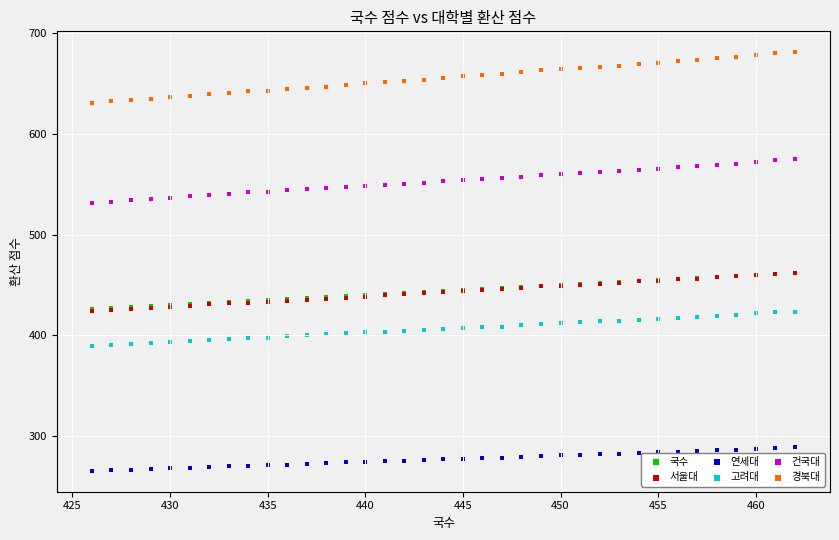

What are all the series names shown in the legend?

국수, 서울대, 연세대, 고려대, 건국대, 경북대